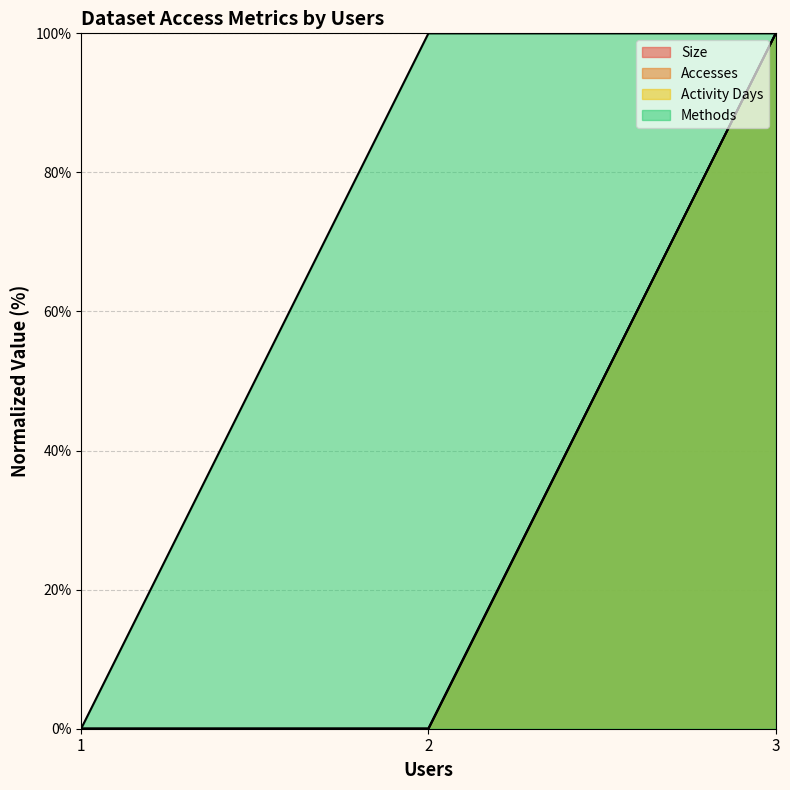

How many lines are shown in the chart?

4